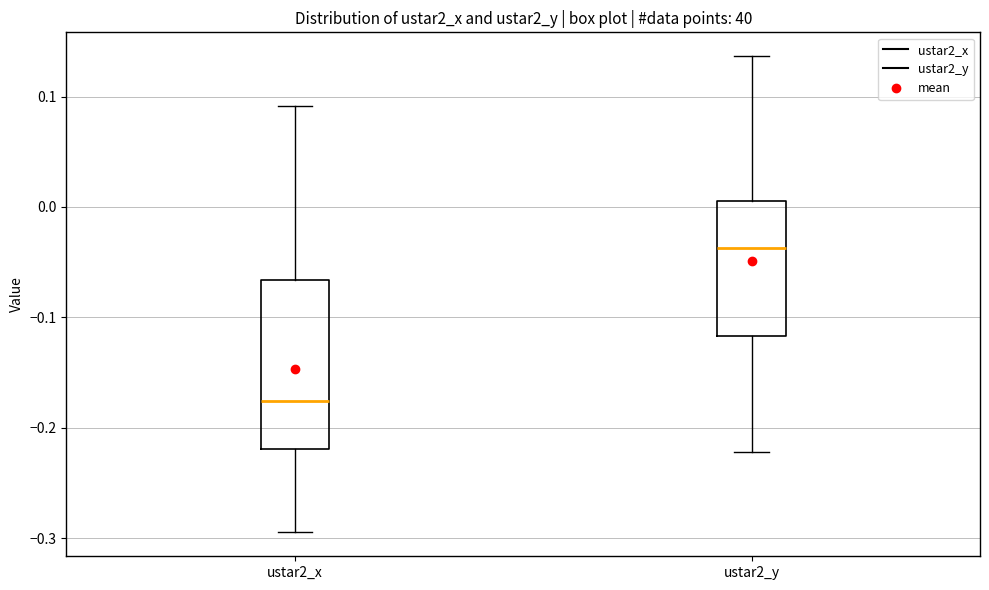

Reading left to right, read every box against the y-axis: the position of its median line, the range the box covers, and the ends of its whiskers. The values are not printed on the chart, so give them approximately, as read against the axis.

ustar2_x: median -0.18, box -0.22 to -0.07, whiskers -0.29 to 0.09
ustar2_y: median -0.04, box -0.12 to 0.01, whiskers -0.22 to 0.14